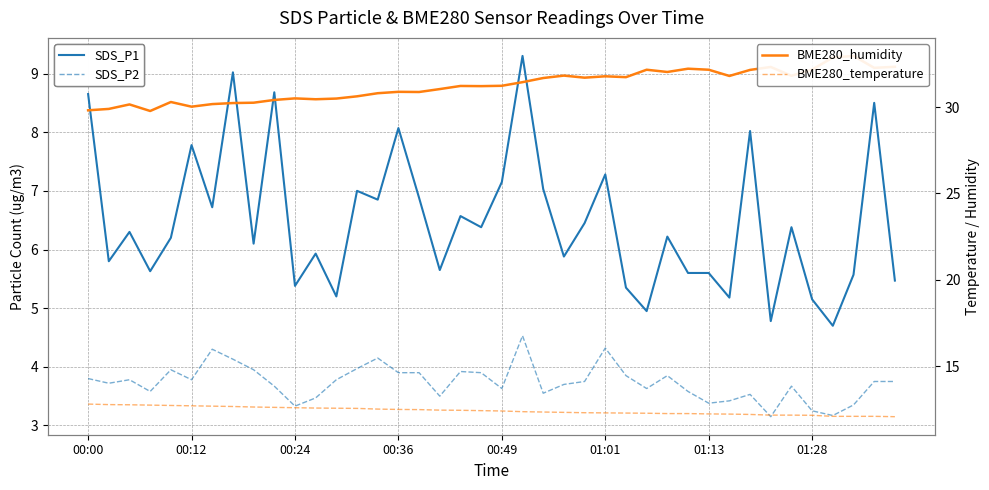

Which series has the largest range (max minus min)?

SDS_P1